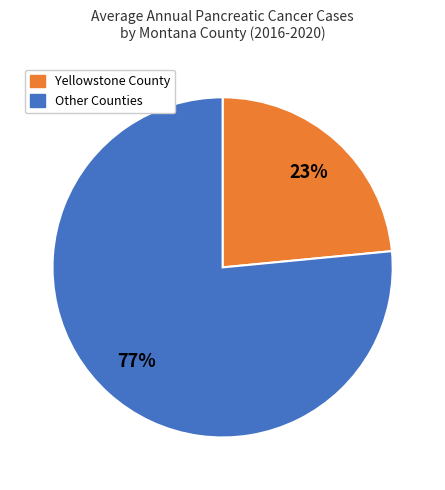

Is there any slice that represents more than half of the pie?

Yes